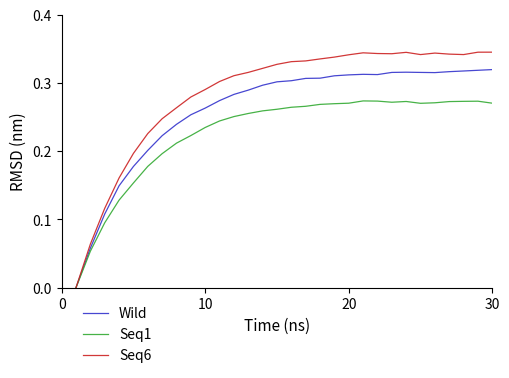

List the series in order of their overall mean, highest first.

Seq6, Wild, Seq1